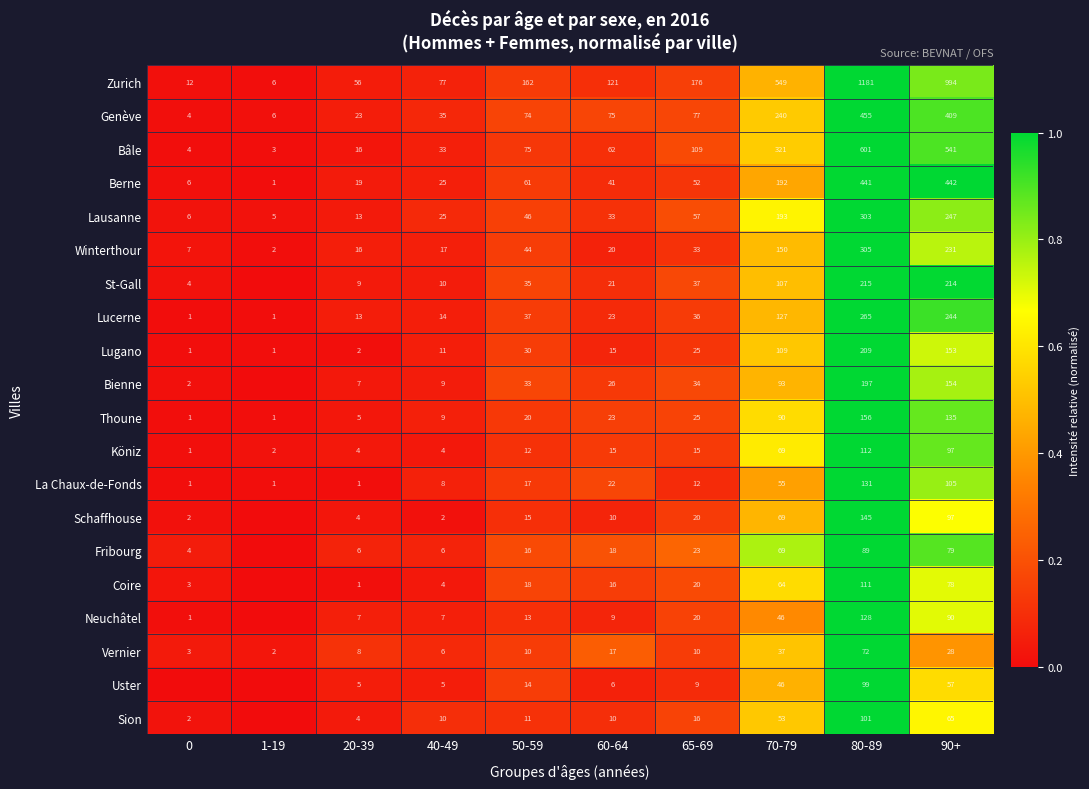

What is the total value across all series at 90+?

4460